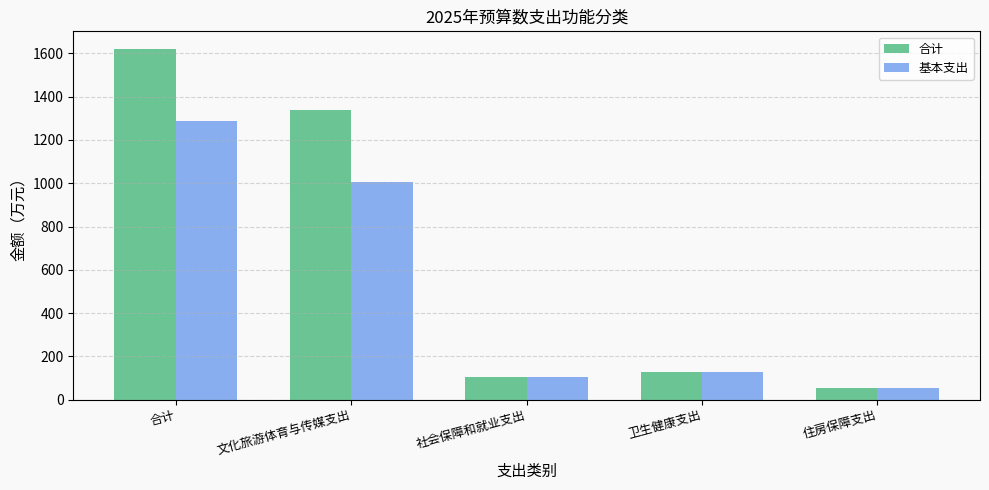

How many bars are there in each group?

2